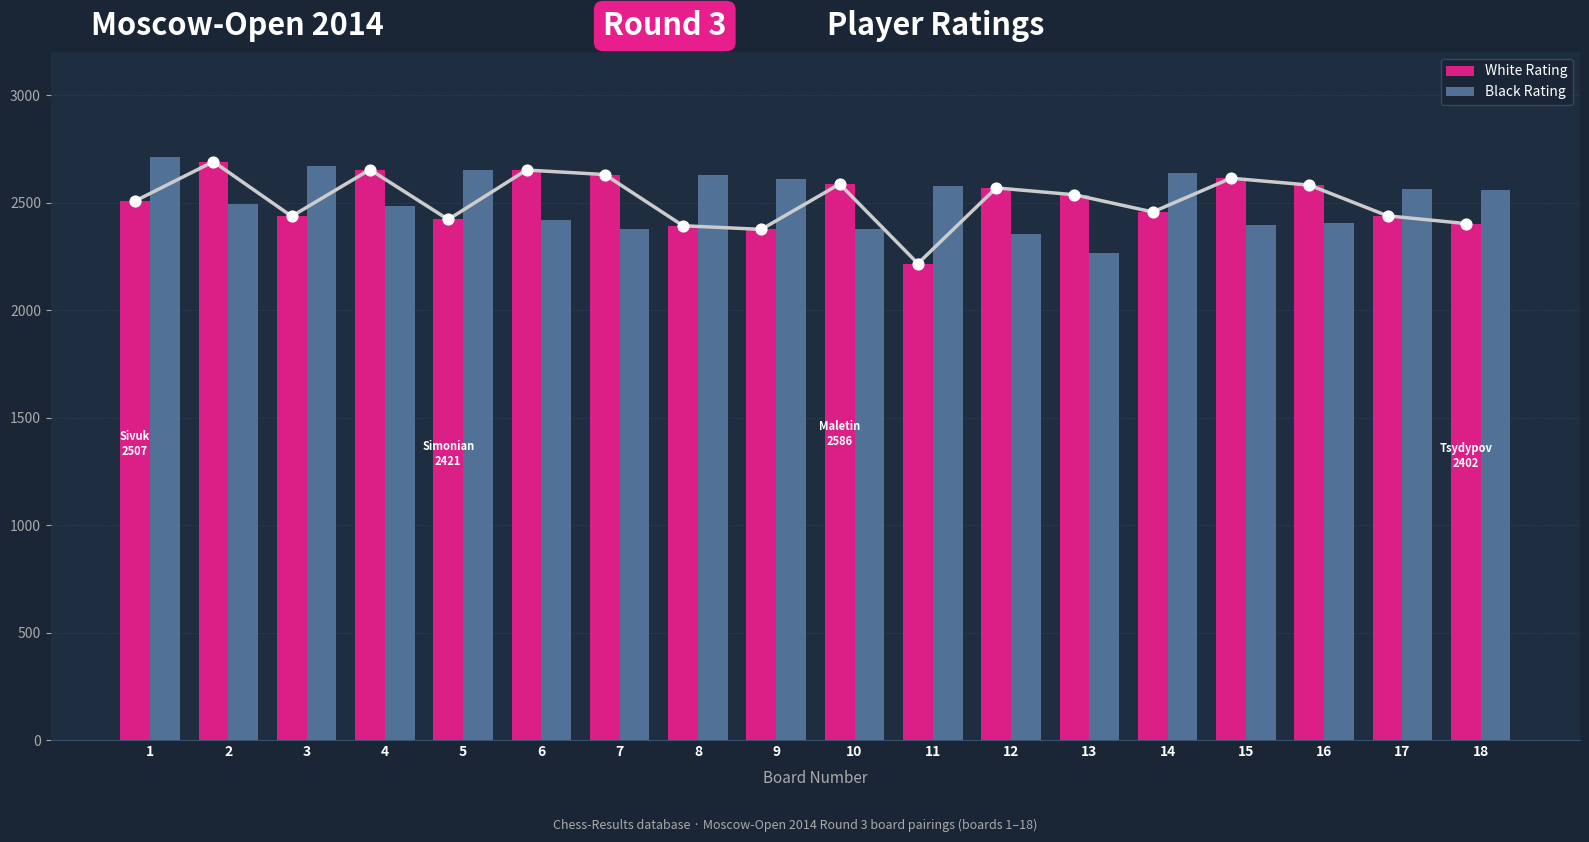

What are all the series names shown in the legend?

White Rating, Black Rating